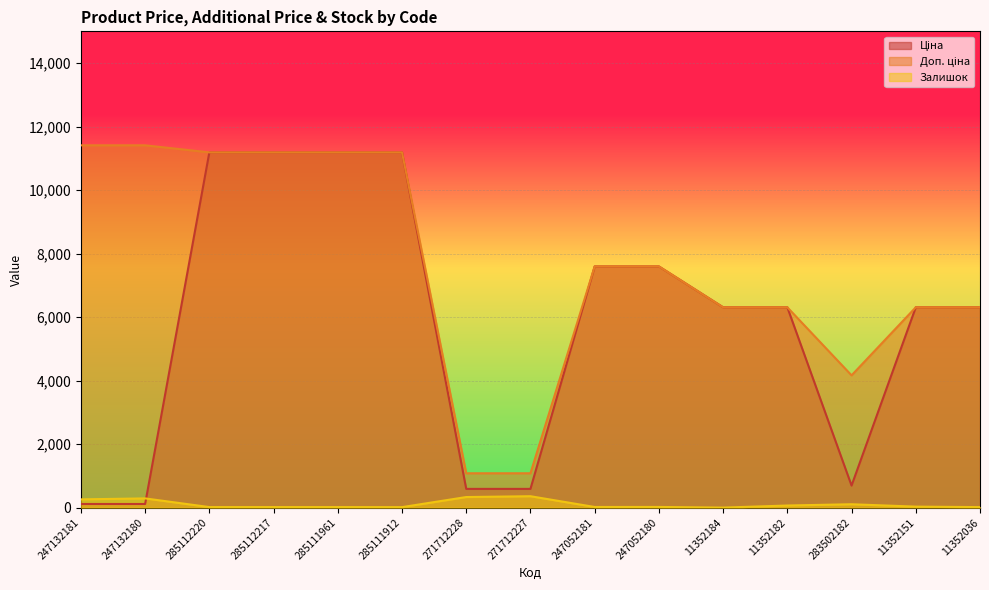

Does the chart display data point markers on the line(s)?

No